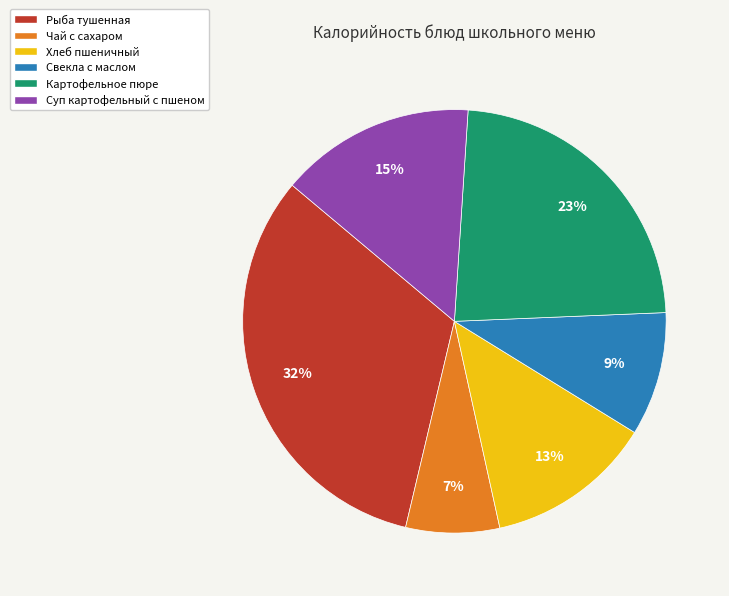

Is there a majority slice in this chart?

No